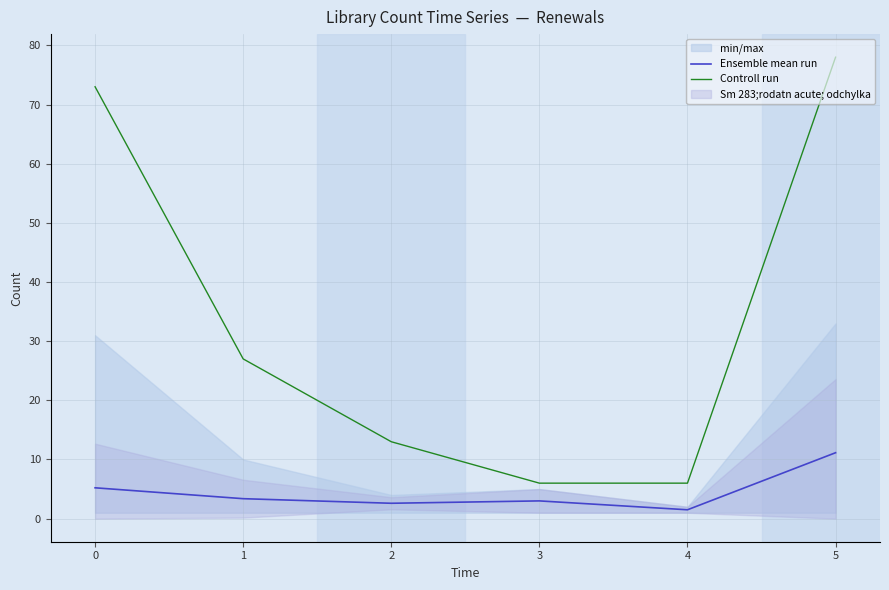

How many lines are shown in the chart?

2